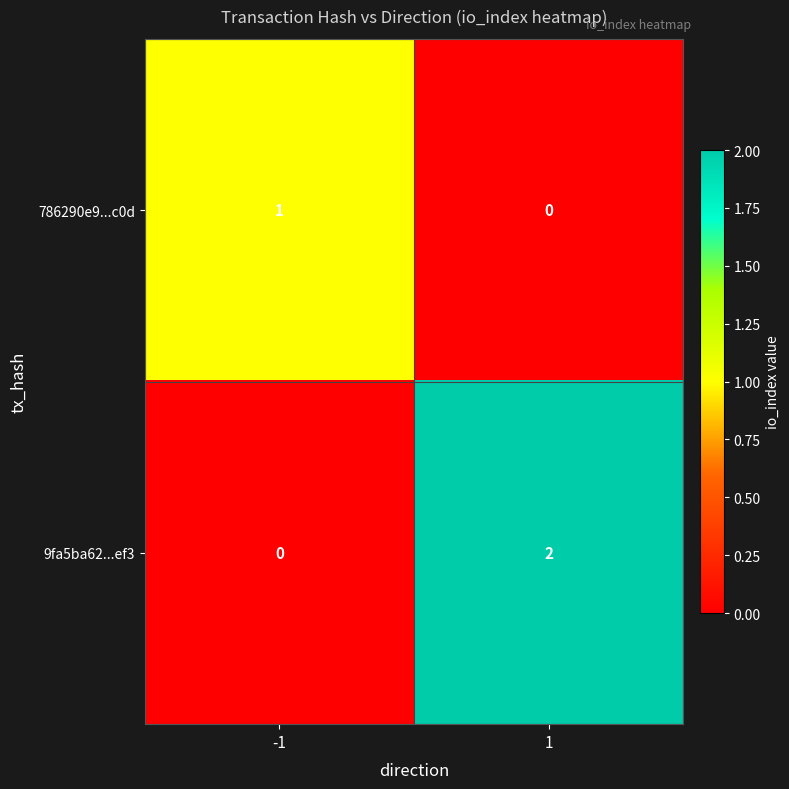

Which series has the largest range (max minus min)?

9fa5ba62...ef3